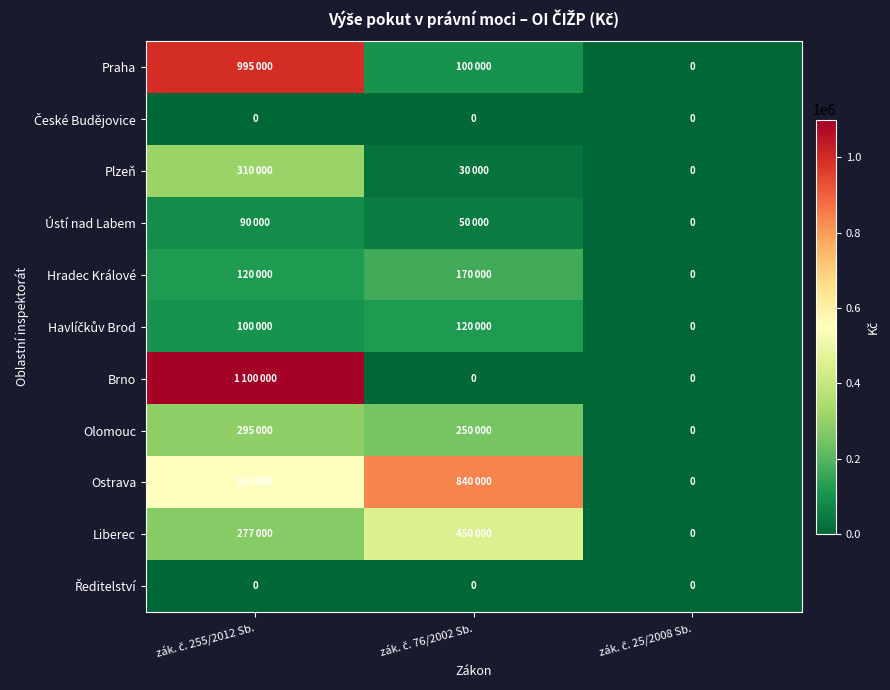

List the labels in order of České Budějovice value, largest first.

zák. č. 255/2012 Sb., zák. č. 76/2002 Sb., zák. č. 25/2008 Sb.